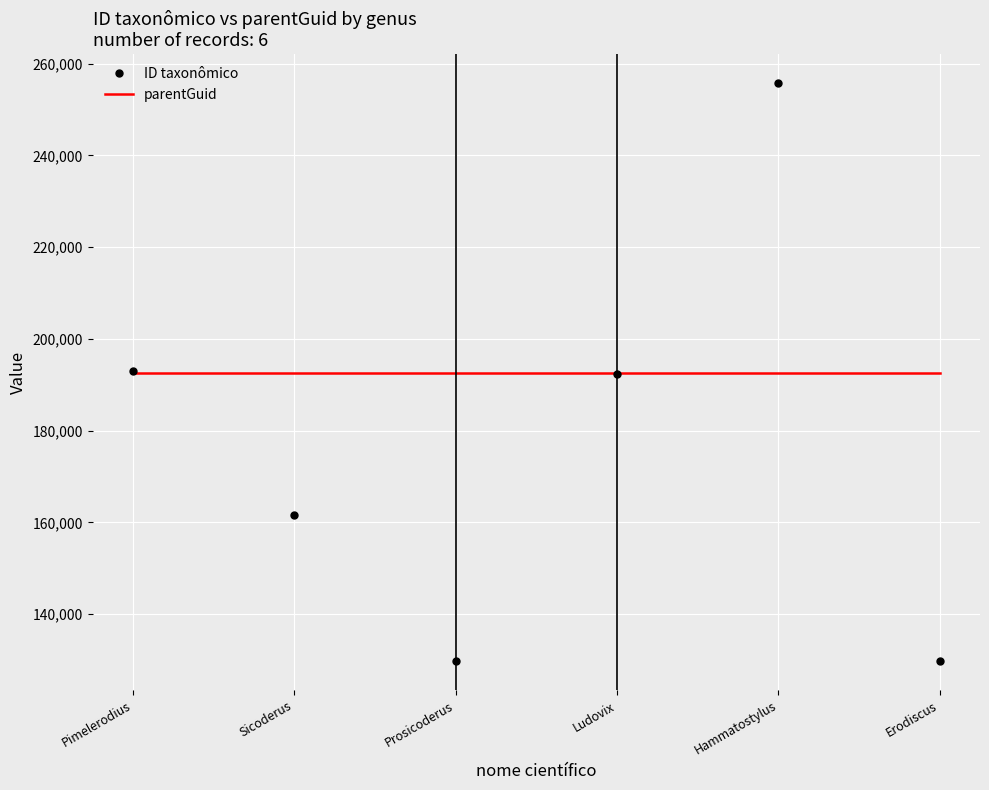

The ID taxonômico series shows 31122 at Prosicoderus. True or false?

False